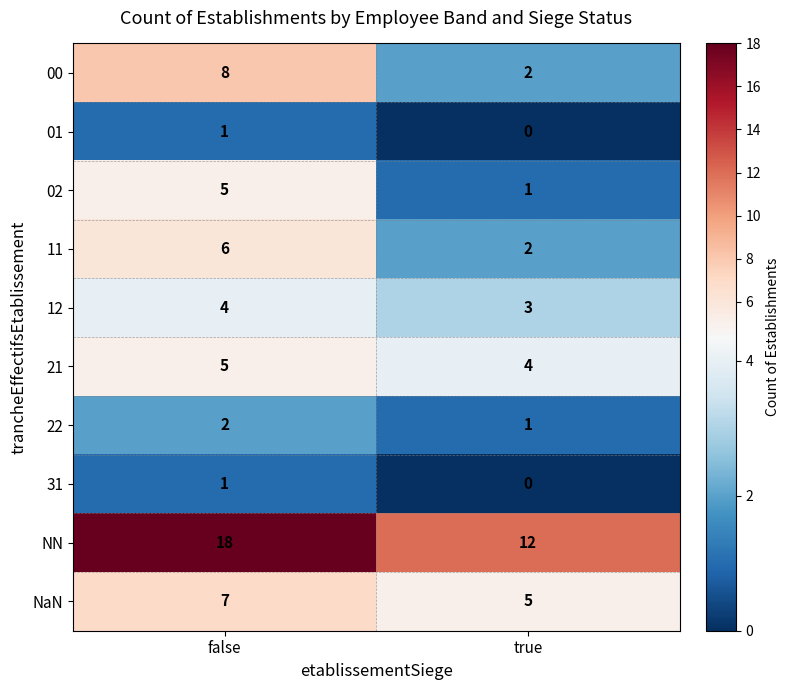

What is the difference between the 11 values at false and true?

4